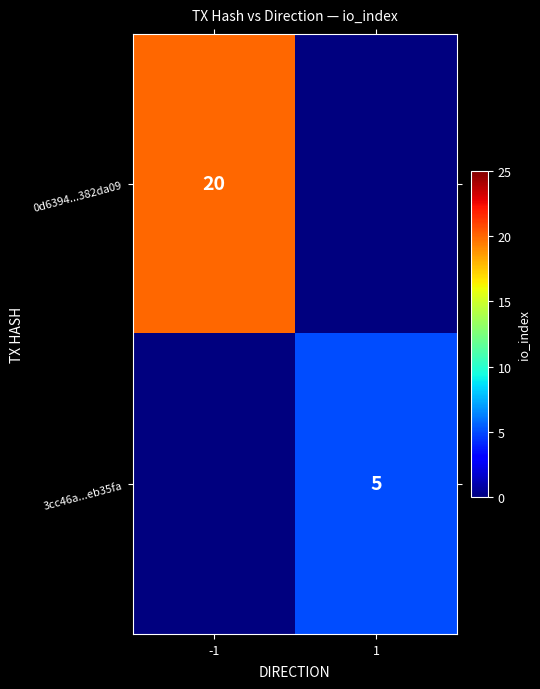

Is it true that 0d6394...382da09 equals 20 at -1?

True